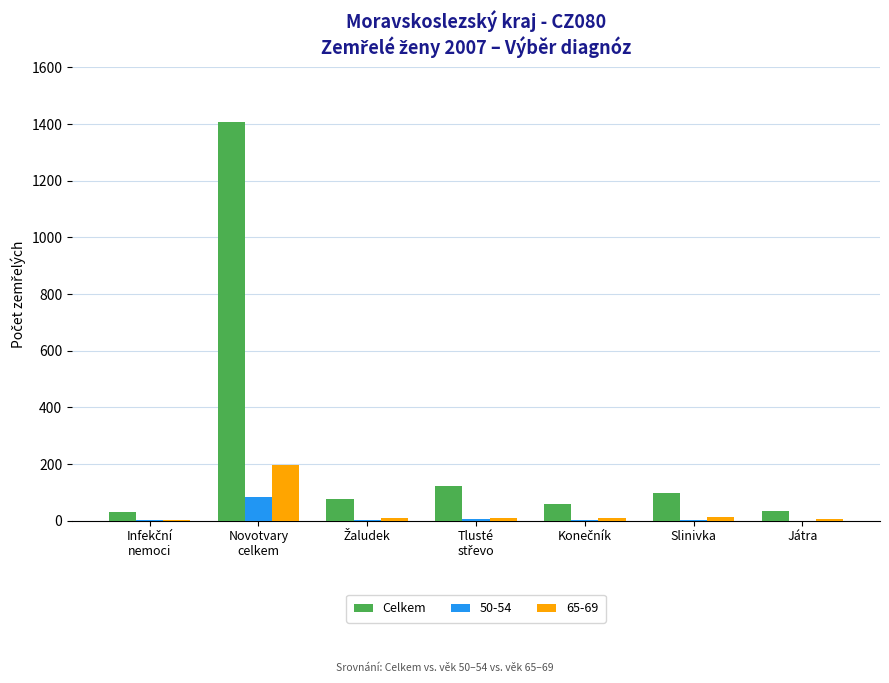

Which series has the largest total across all categories?

Celkem